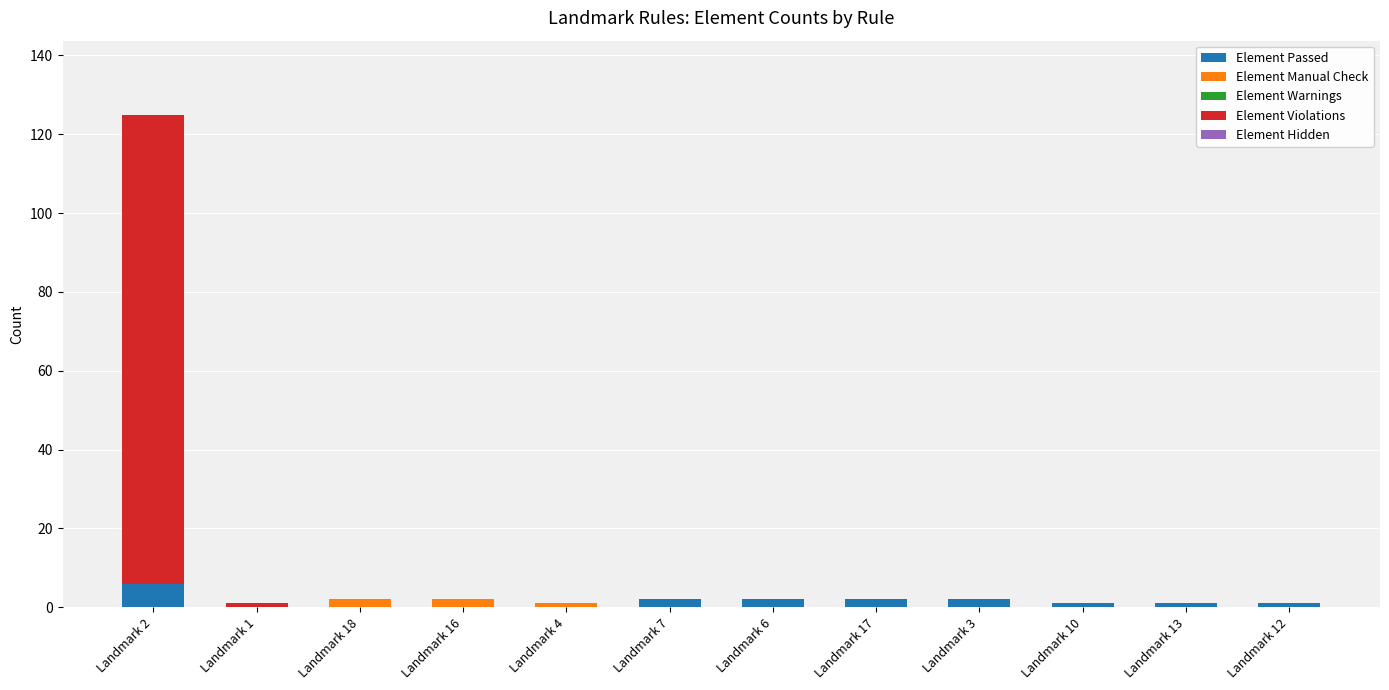

At which category is the sum across all series the highest?

Landmark 2